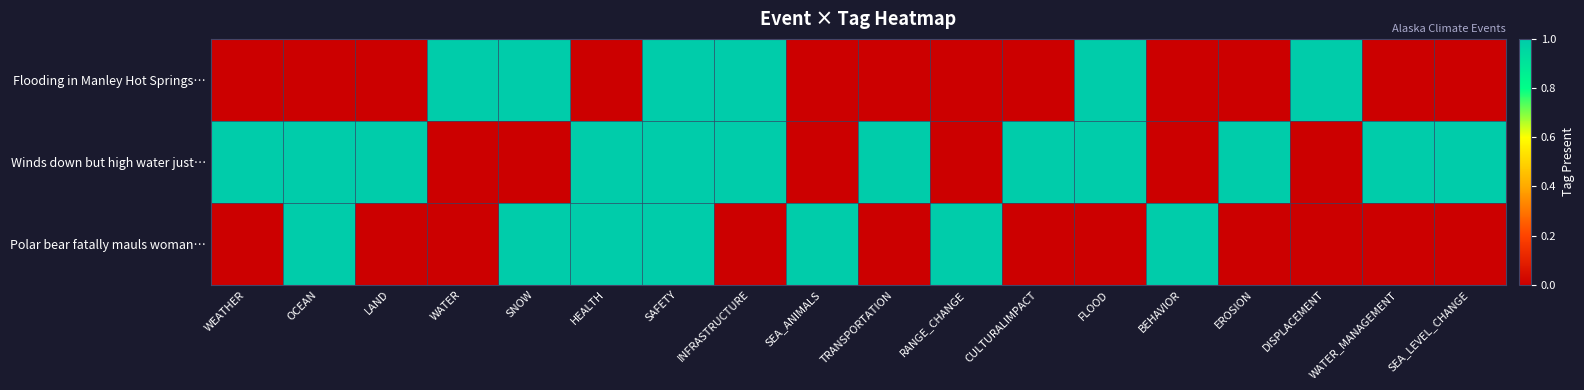

At which category does the chart reach its peak across all series?

WATER